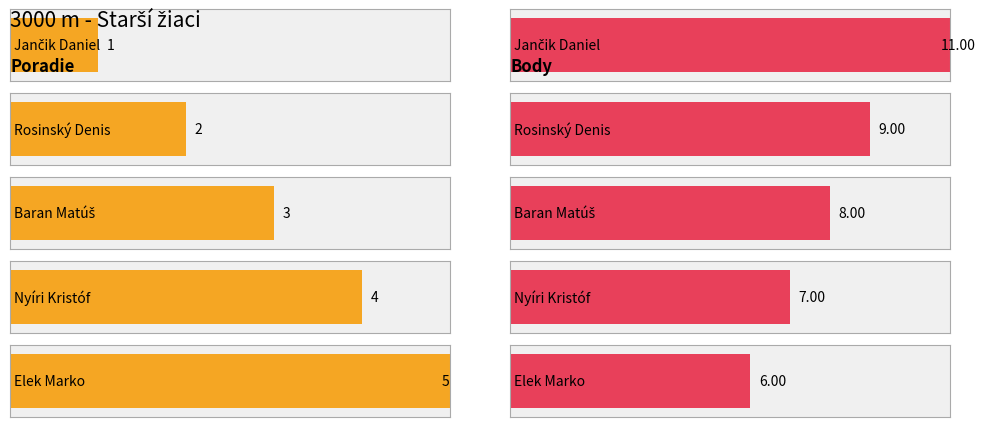

What is the sum of the Poradie values at Jančik Daniel and Rosinský Denis?

3